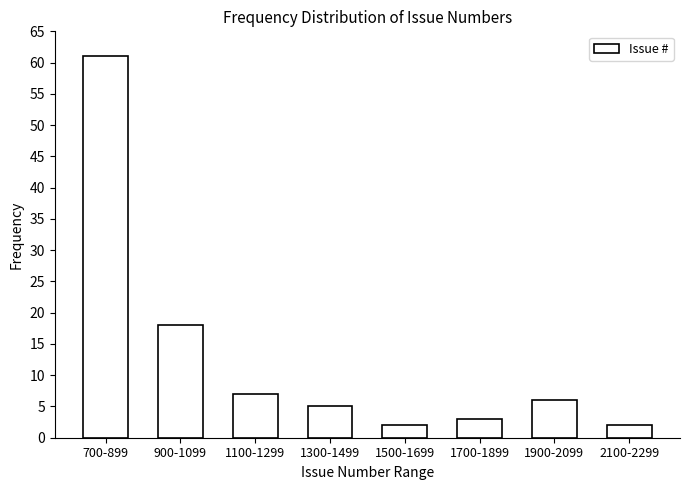

Reading left to right, extract all data points from this chart.

700-899=61	900-1099=18	1100-1299=7	1300-1499=5	1500-1699=2	1700-1899=3	1900-2099=6	2100-2299=2